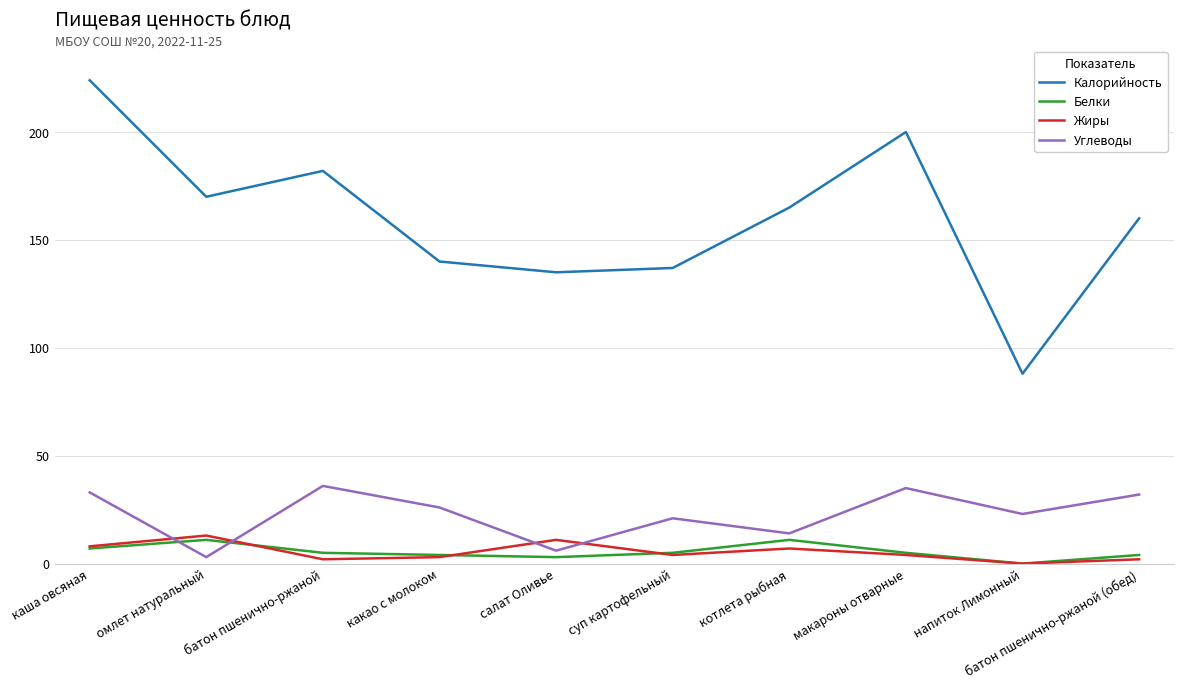

What position from the left is напиток Лимонный?

9